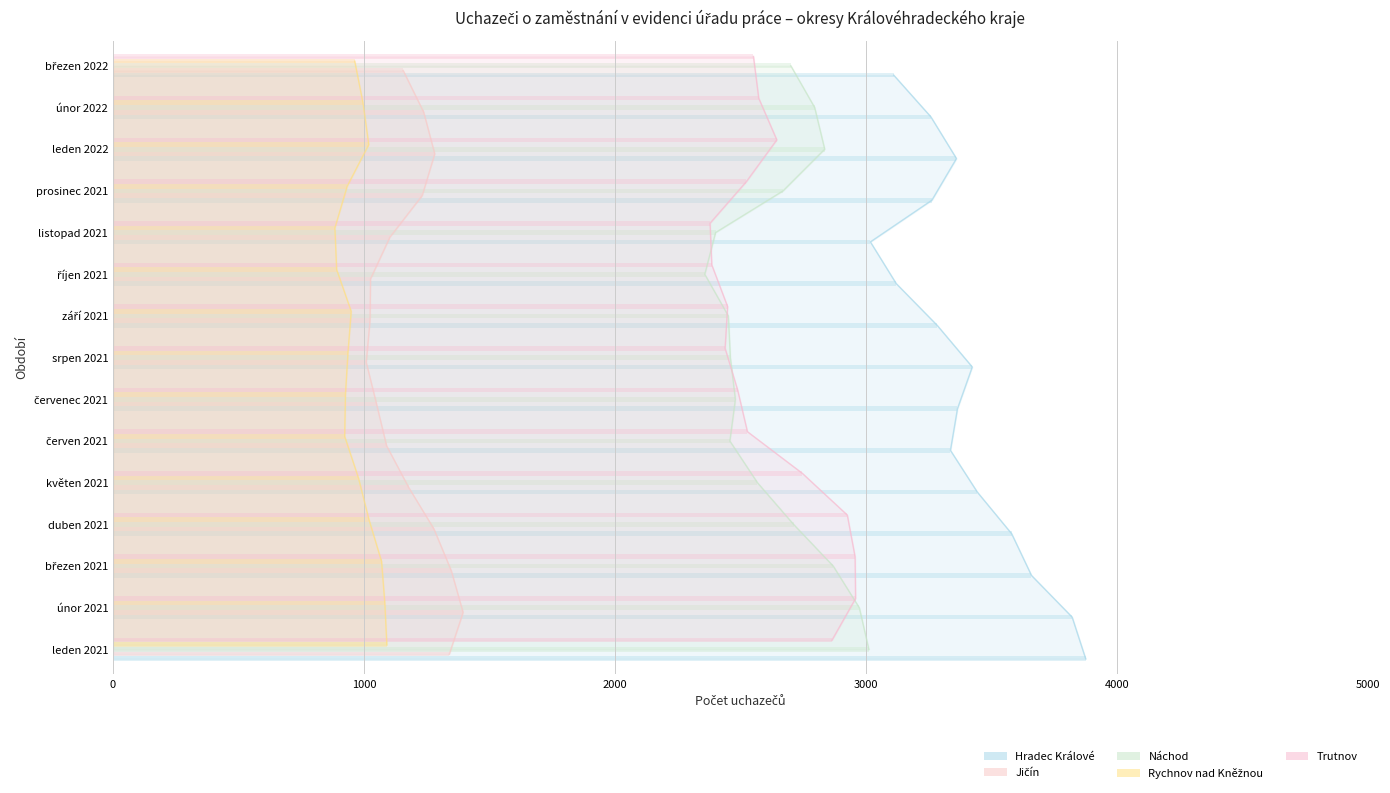

Is the value of Náchod at 11 greater than the value of Jičín at 7?

Yes